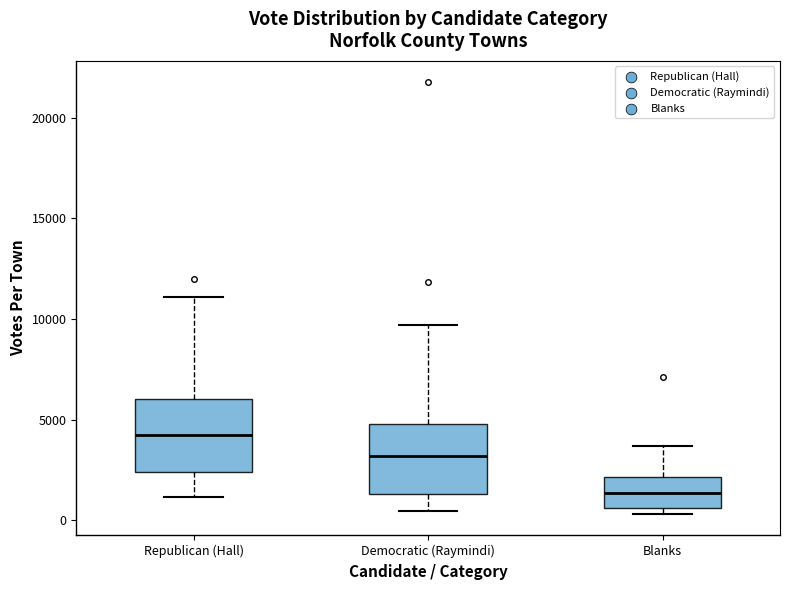

Reading left to right, read every box against the y-axis: the position of its median line, the range the box covers, and the ends of its whiskers. The values are not printed on the chart, so give them approximately, as read against the axis.

Republican (Hall): median 4000, box 2500 to 6000, whiskers 1000 to 11000
Democratic (Raymindi): median 3000, box 1500 to 5000, whiskers 500 to 9500
Blanks: median 1500, box 500 to 2000, whiskers 500 (just below the box's lower edge) to 3500